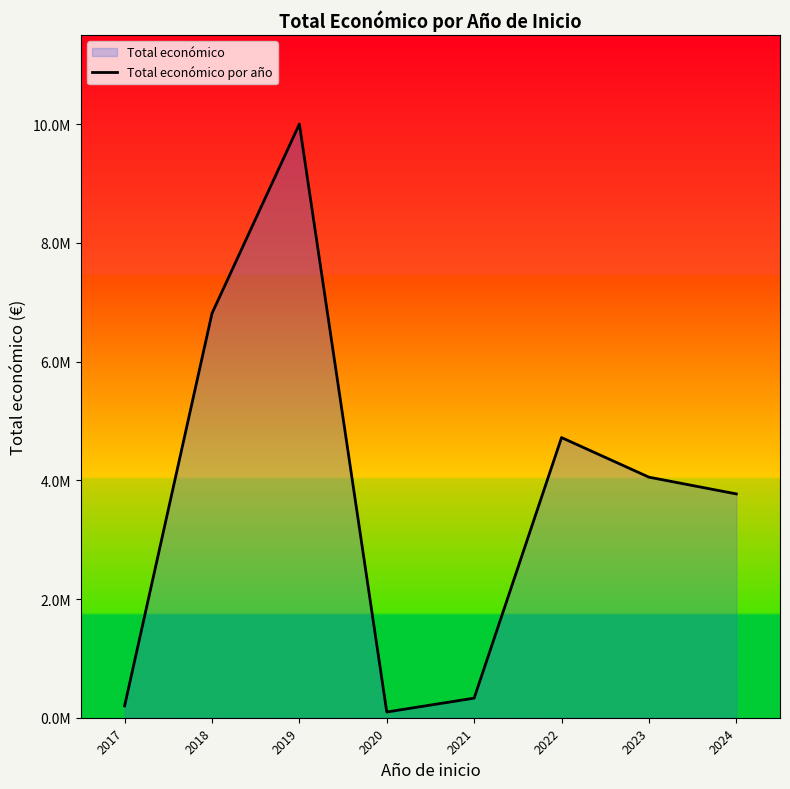

Rank the categories by value from lowest to highest.

2020, 2017, 2021, 2024, 2023, 2022, 2018, 2019